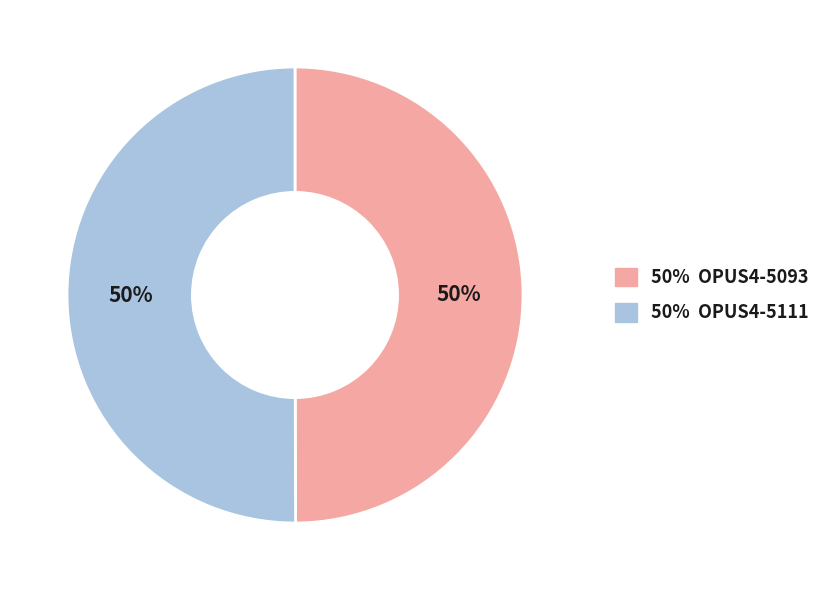

To the nearest percent, what is the average slice percentage?

50%